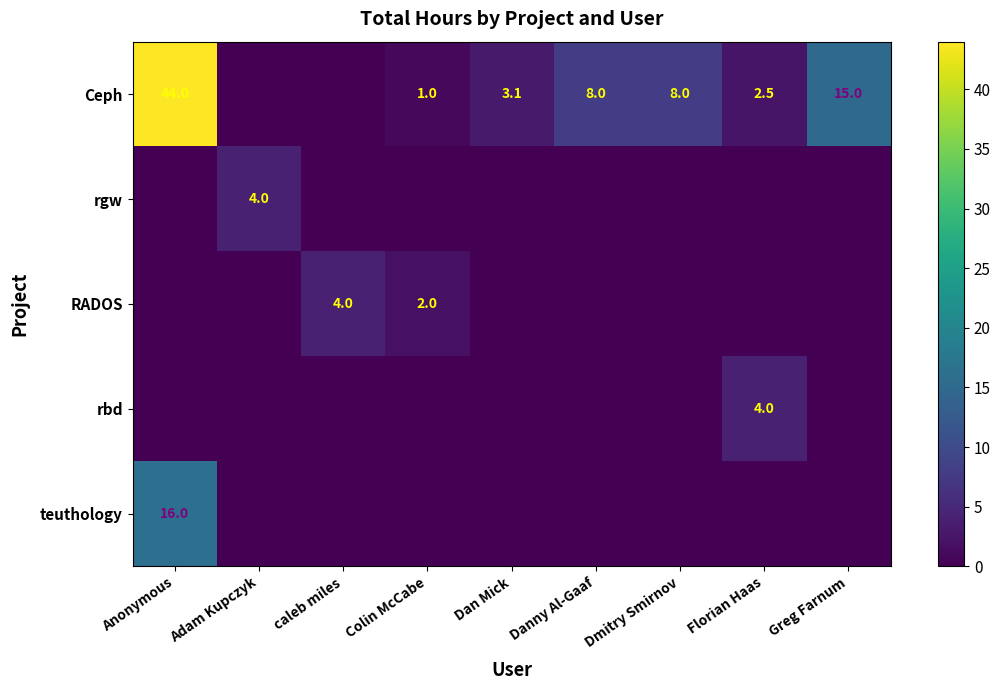

True or false: Ceph has a value of 8.0 at Danny Al-Gaaf.

True